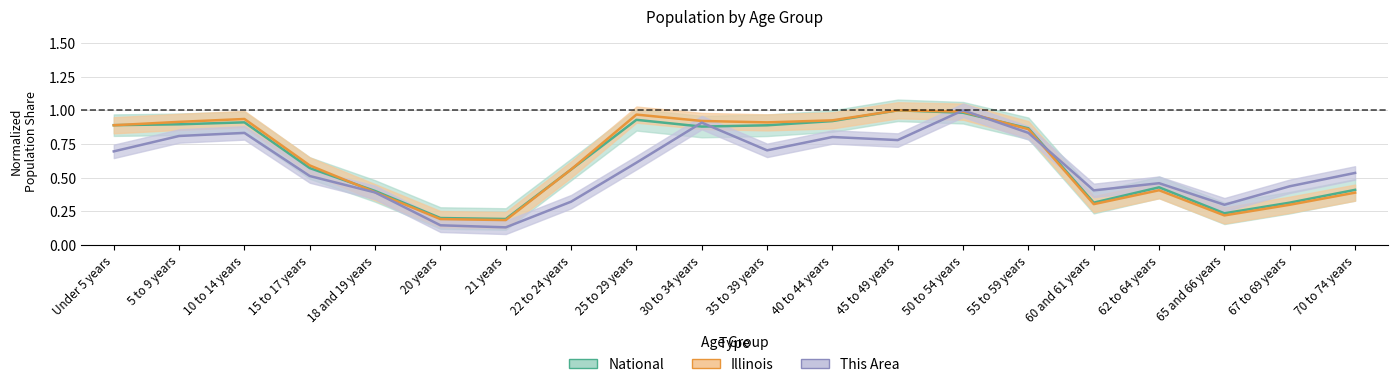

Does the chart have visible grid lines?

Yes